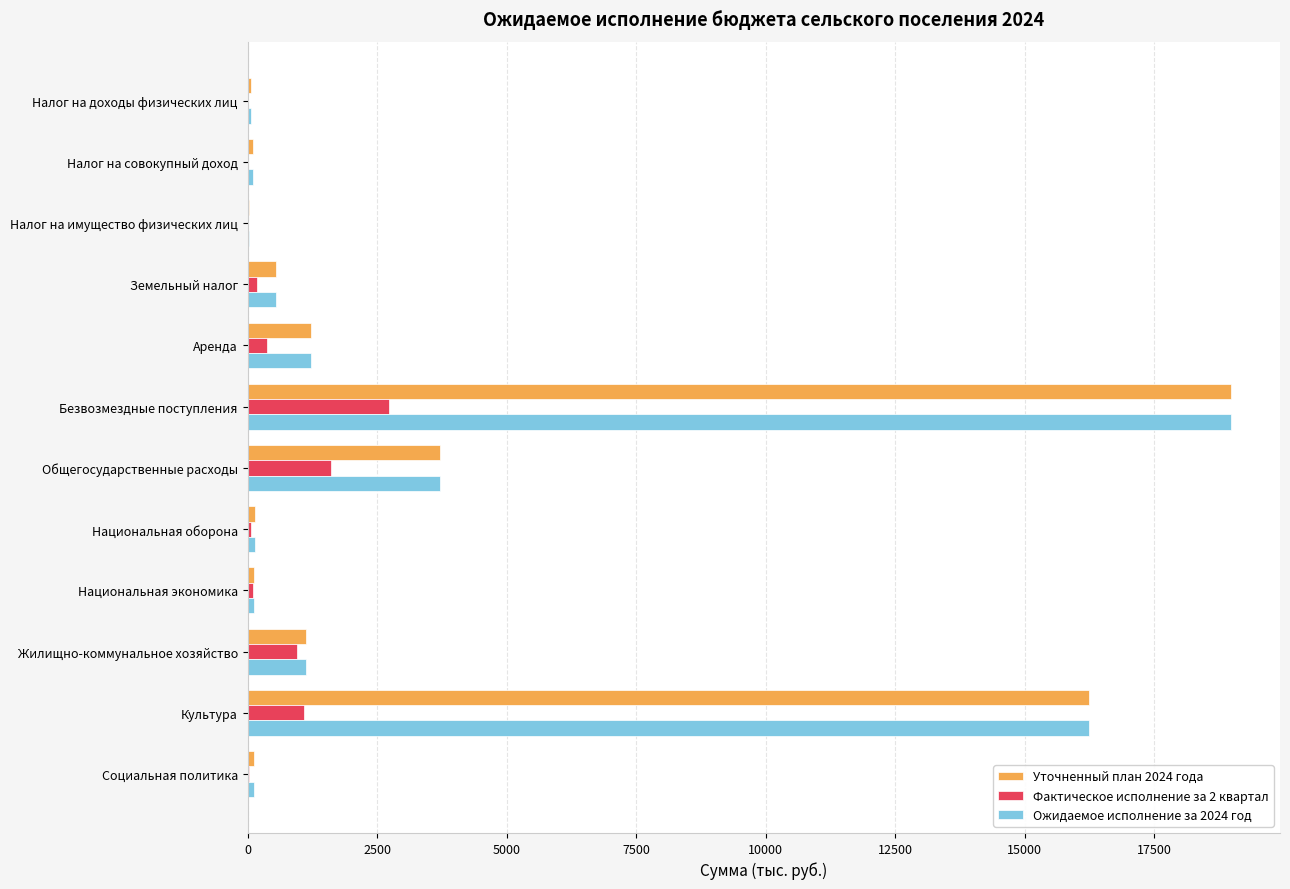

At which category is the sum across all series the highest?

Безвозмездные поступления